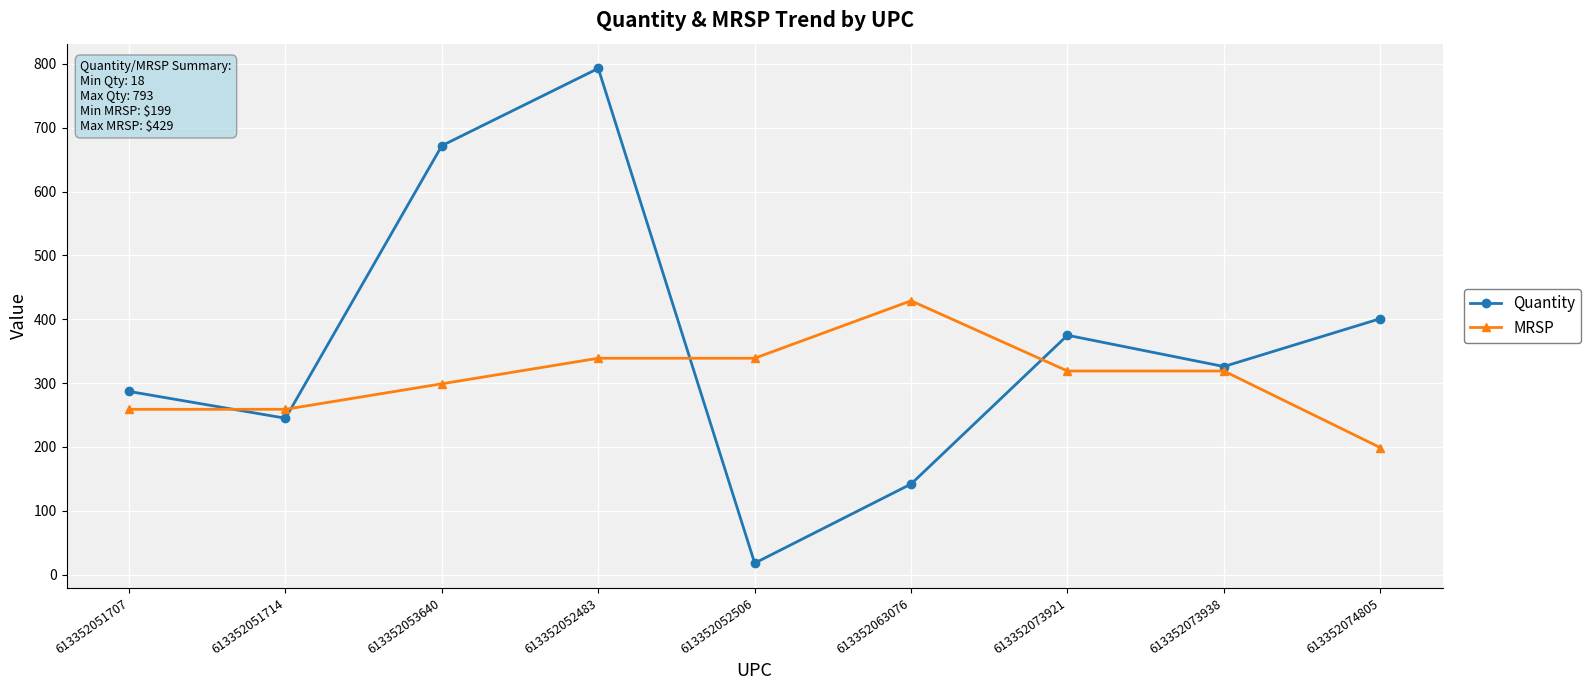

How many interior local peaks does the Quantity series have?

2